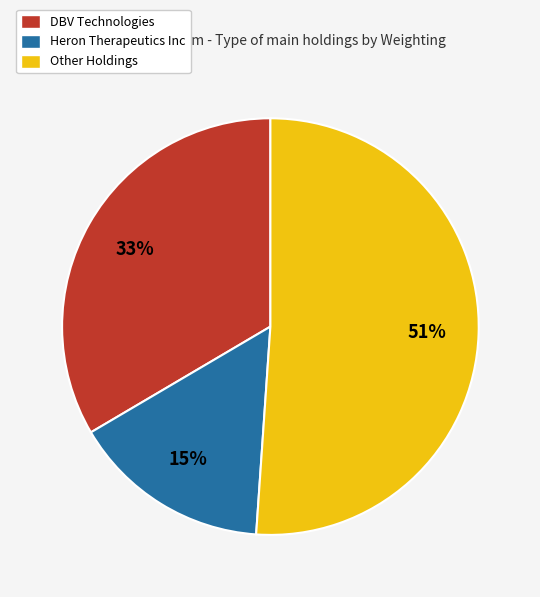

Between DBV Technologies and Other Holdings, which is larger?

Other Holdings